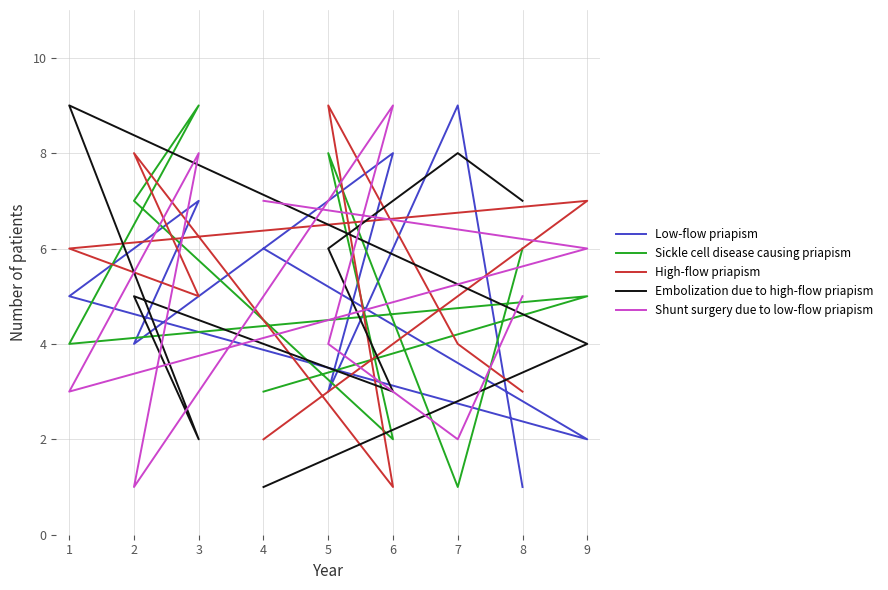

What are all the series names shown in the legend?

Low-flow priapism, Sickle cell disease causing priapism, High-flow priapism, Embolization due to high-flow priapism, Shunt surgery due to low-flow priapism